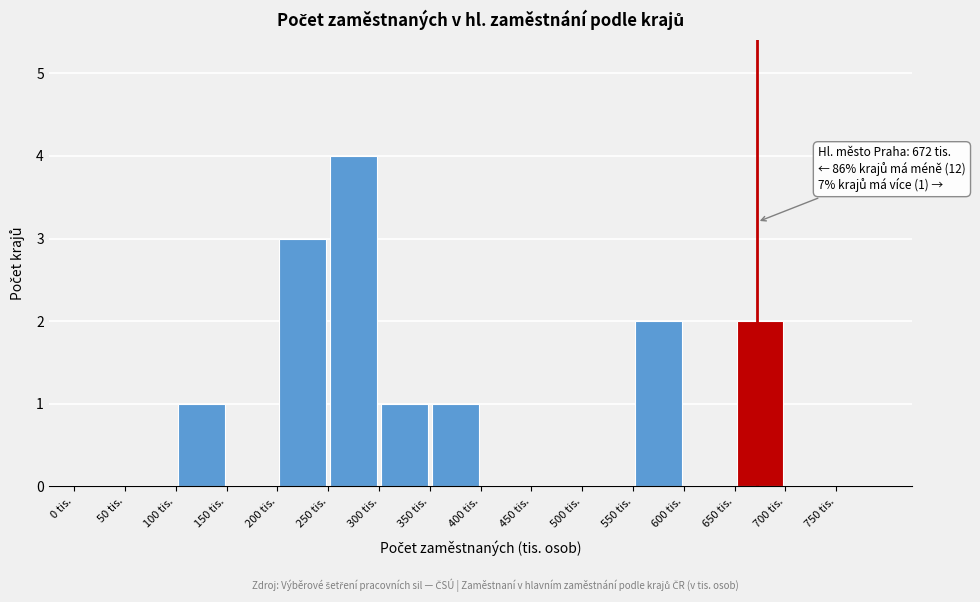

Over which range of the x-axis is the bar tallest?

250 to 300